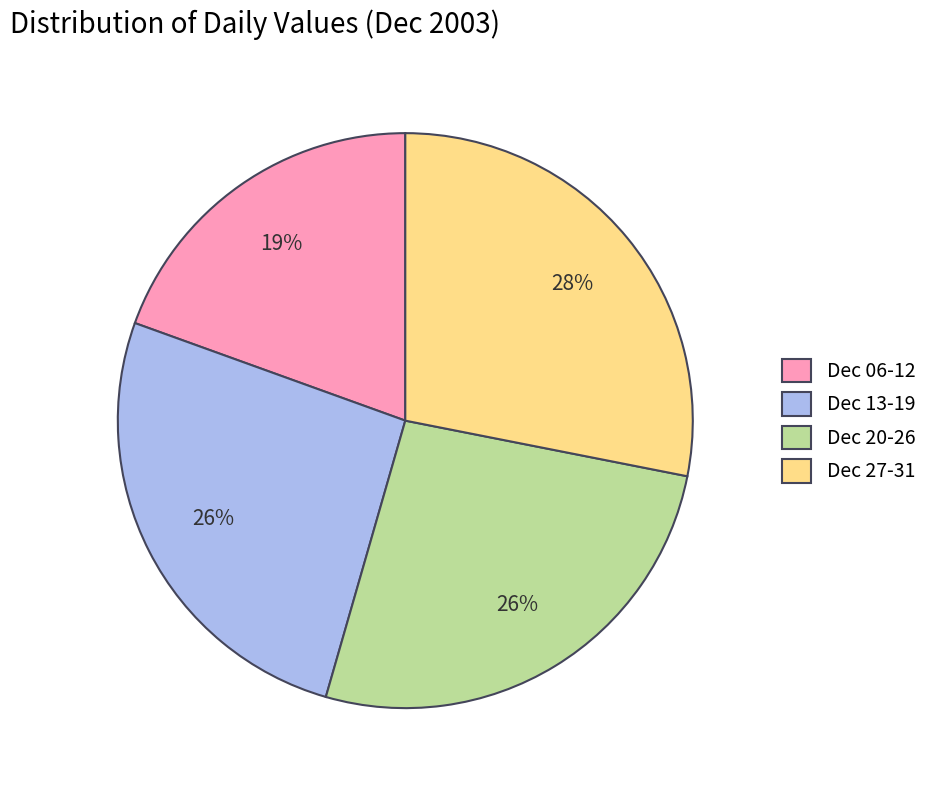

Between Dec 27-31 and Dec 13-19, which is larger?

Dec 27-31